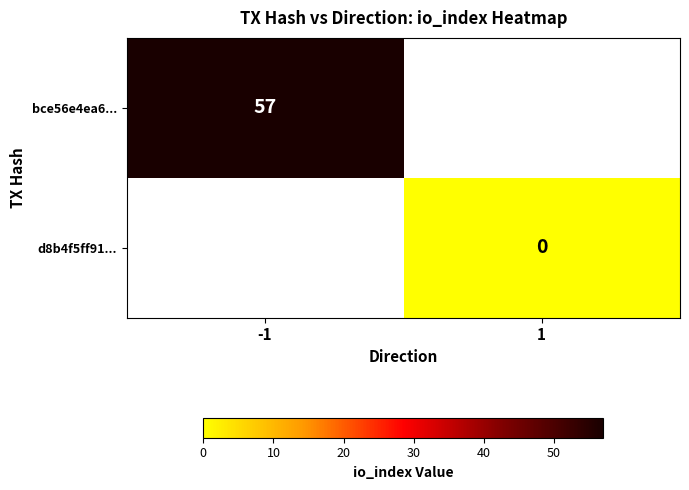

How many distinct data groups are displayed?

2